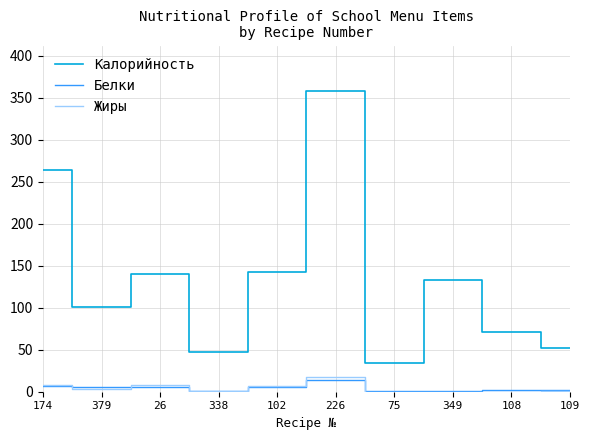

True or false: Калорийность has a value of 215.7 at 26.

False